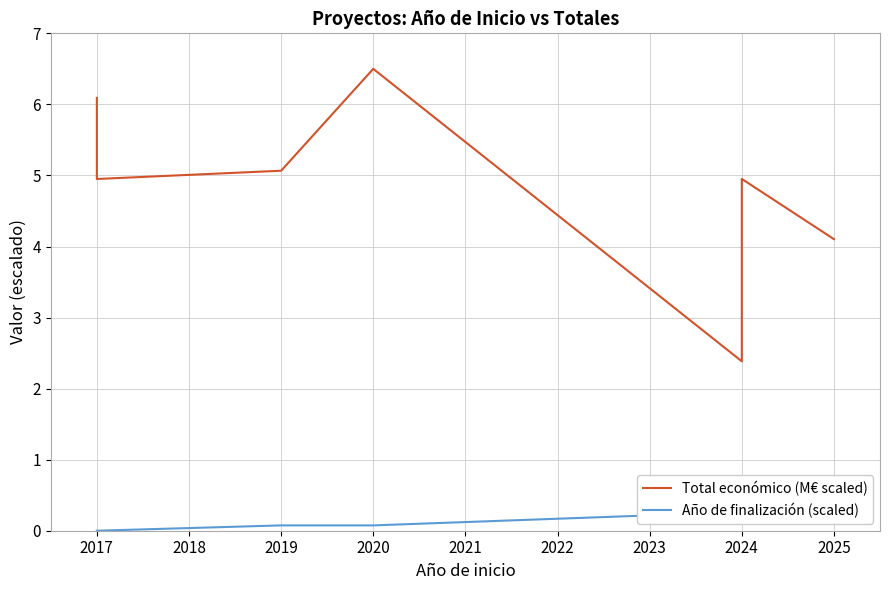

How many Año de finalización (scaled) values are between 0 and 1?

7